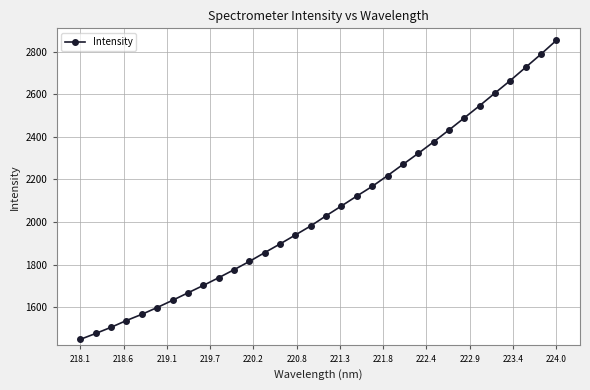

What is the minimum value shown in the chart?

1449.1